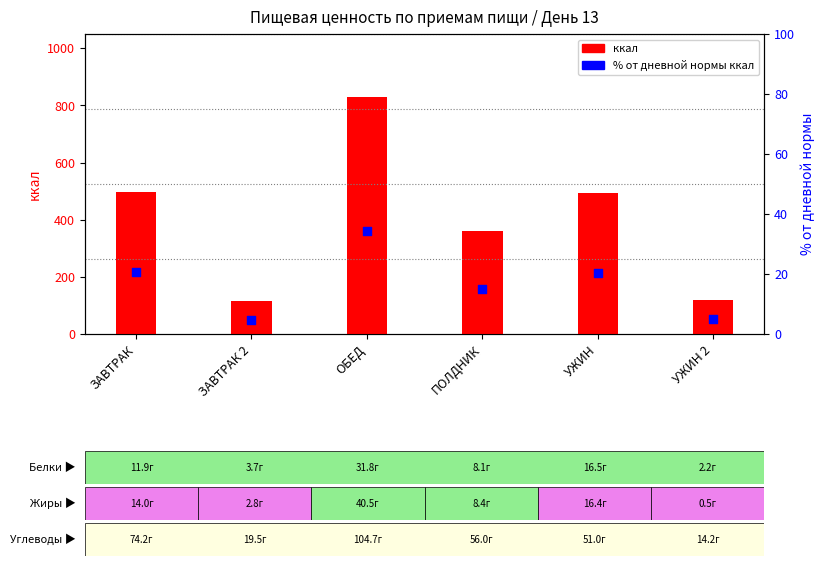

What are all the series names shown in the legend?

ккал, % от дневной нормы ккал